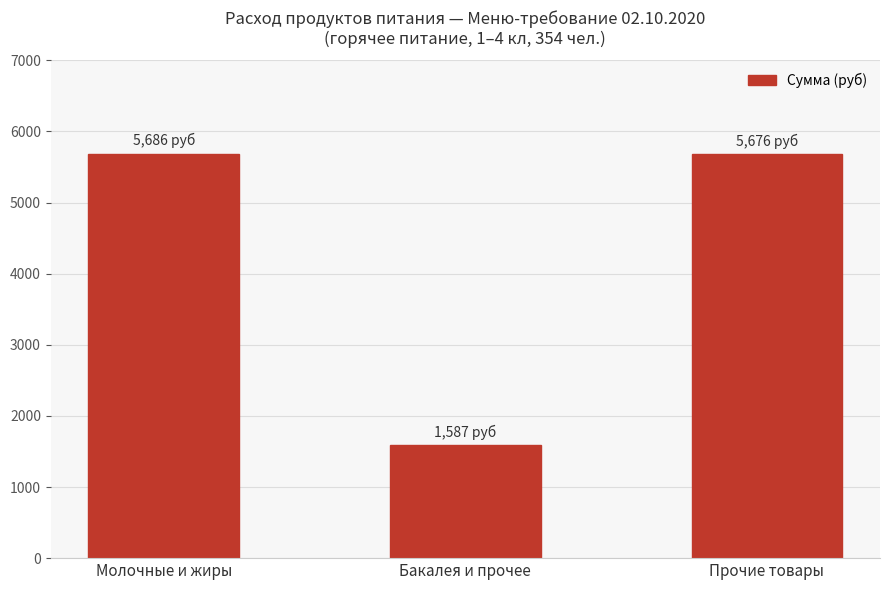

What is the difference between the values at Молочные и жиры and Прочие товары?

10.0